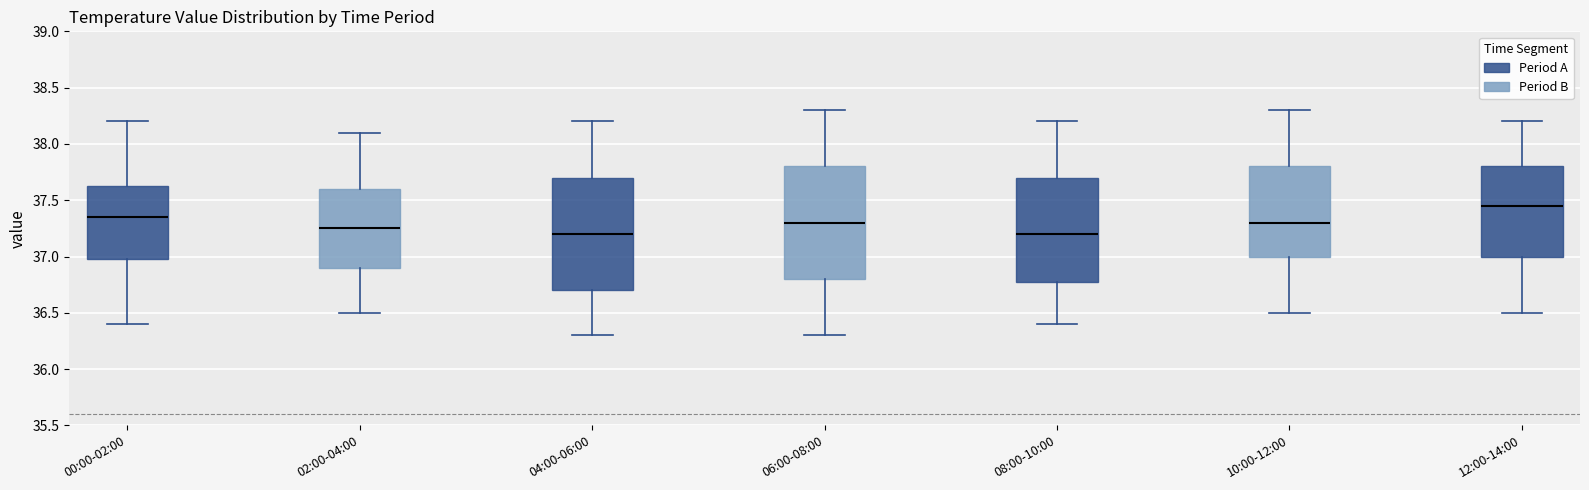

Where is the lower edge of the box for 00:00-02:00 on the y-axis? The values are not printed on the chart, so give them approximately, as read against the axis.

37.00